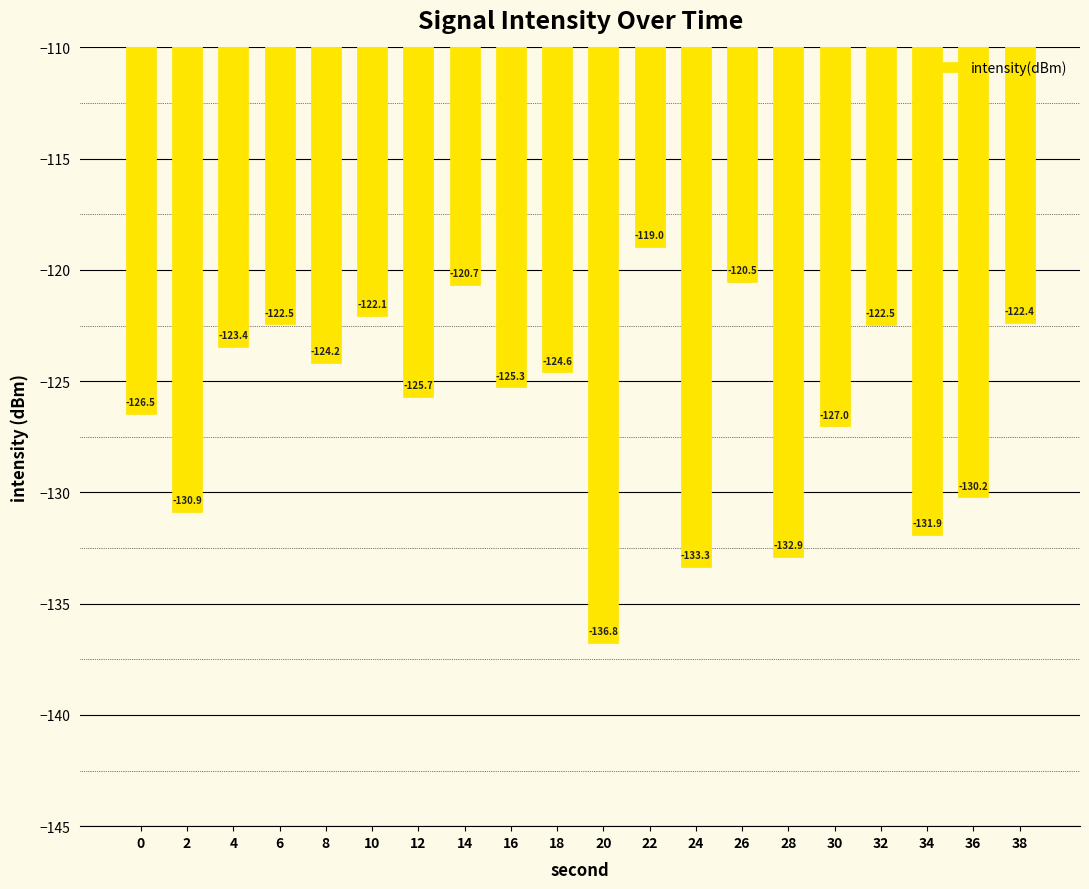

What is the change in value from 12 to 24?

-7.6